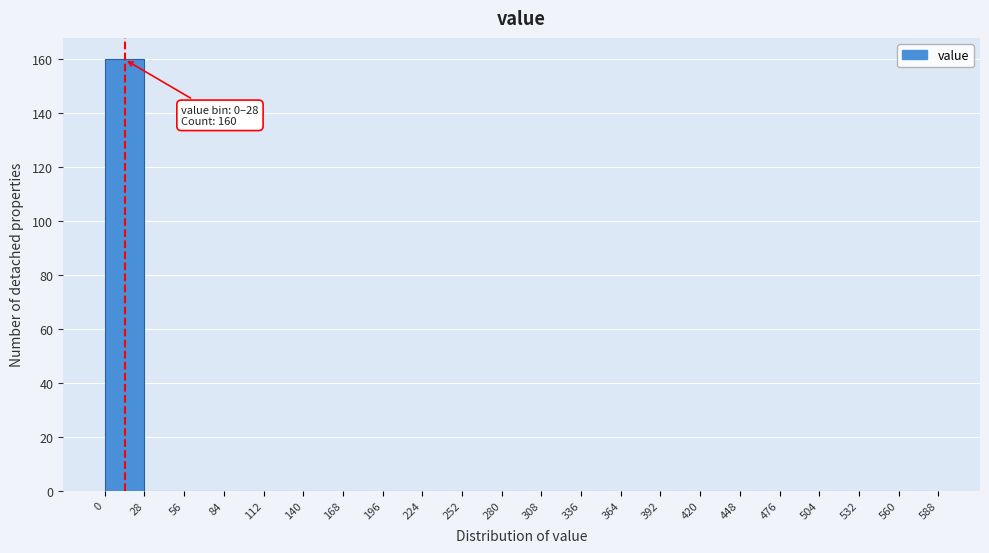

Which range on the x-axis has the tallest bar?

0 to 28